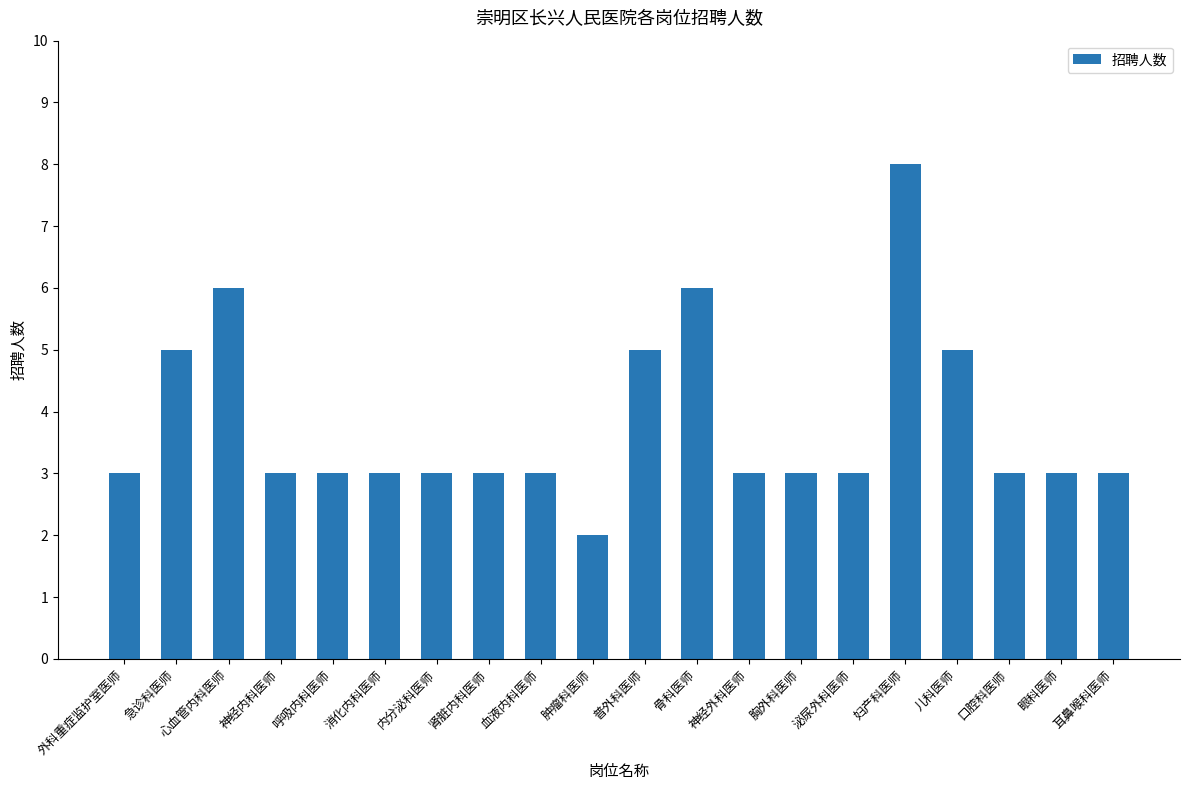

Read the value at 口腔科医师.

3